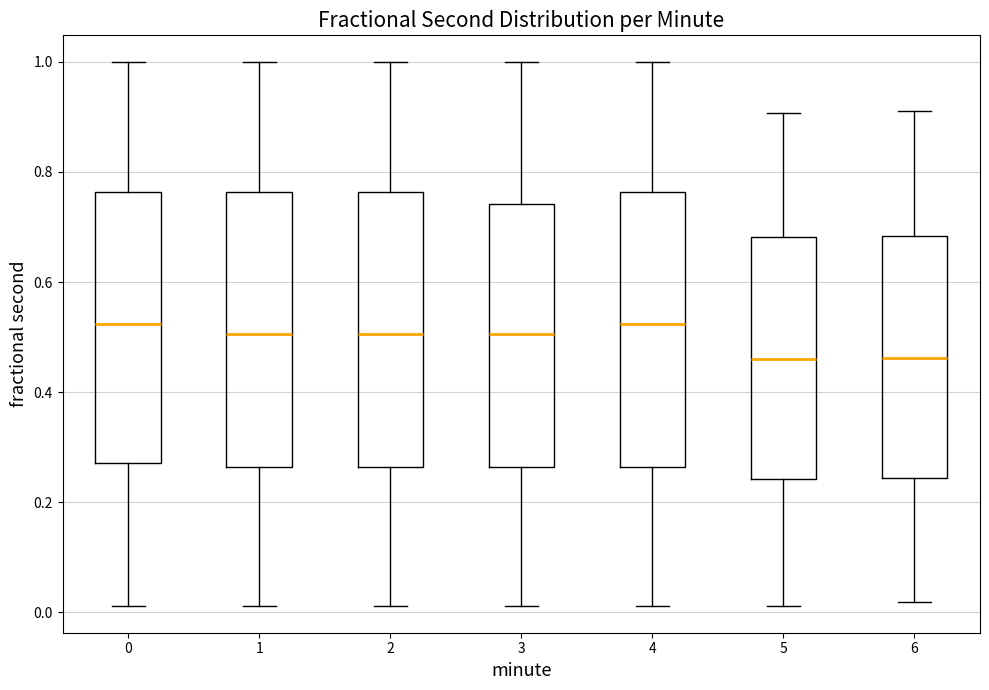

Reading left to right, read every box against the y-axis: the position of its median line, the range the box covers, and the ends of its whiskers. The values are not printed on the chart, so give them approximately, as read against the axis.

0: median 0.52, box 0.28 to 0.76, whiskers 0.02 to 1.00
1: median 0.50, box 0.26 to 0.76, whiskers 0.02 to 1.00
2: median 0.50, box 0.26 to 0.76, whiskers 0.02 to 1.00
3: median 0.50, box 0.26 to 0.74, whiskers 0.02 to 1.00
4: median 0.52, box 0.26 to 0.76, whiskers 0.02 to 1.00
5: median 0.46, box 0.24 to 0.68, whiskers 0.02 to 0.90
6: median 0.46, box 0.24 to 0.68, whiskers 0.02 to 0.92